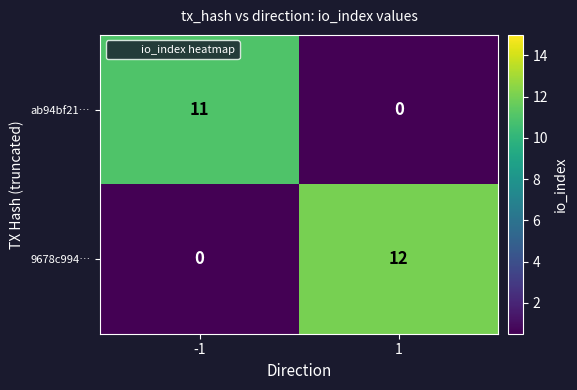

Rank the series at 1 from lowest to highest value.

ab94bf21…, 9678c994…